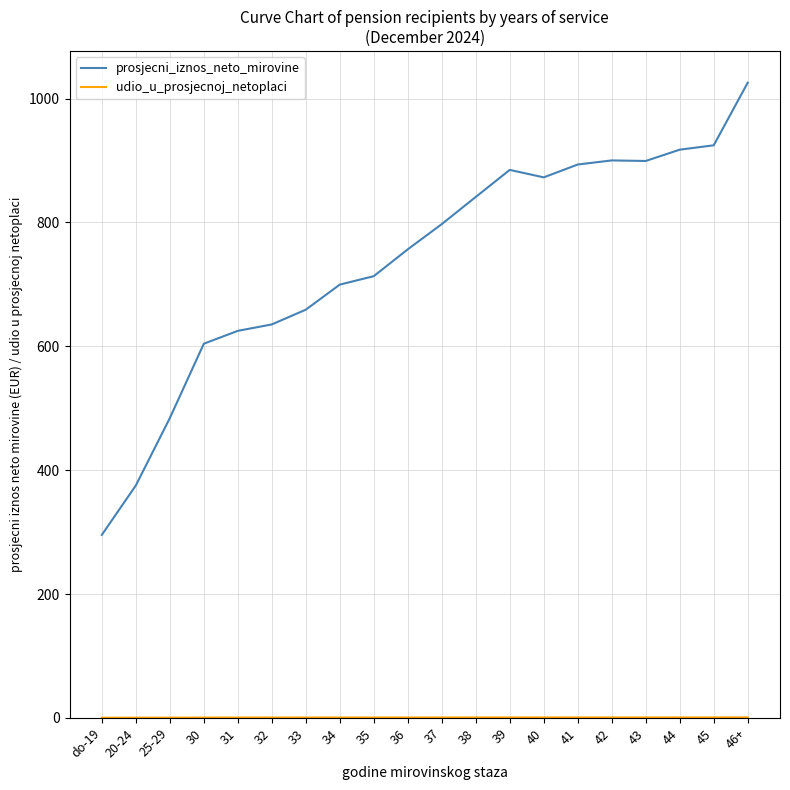

What is the maximum value shown in the chart?

1025.8